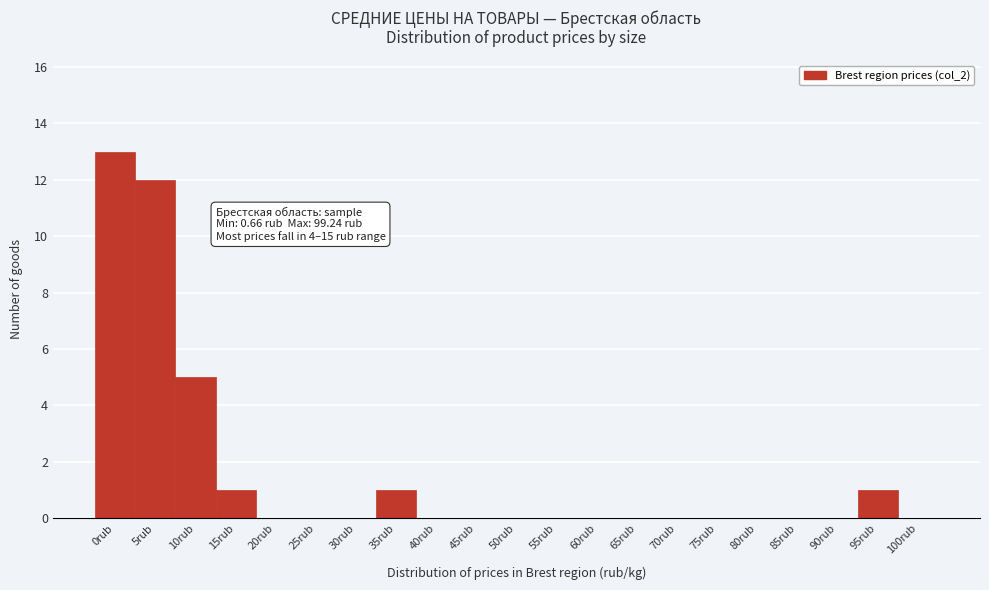

Reading left to right, transcribe all the data shown in this chart.

0rub=13	5rub=12	10rub=5	15rub=1	20rub=0	25rub=0	30rub=0	35rub=1	40rub=0	45rub=0	50rub=0	55rub=0	60rub=0	65rub=0	70rub=0	75rub=0	80rub=0	85rub=0	90rub=0	95rub=1	100rub=0